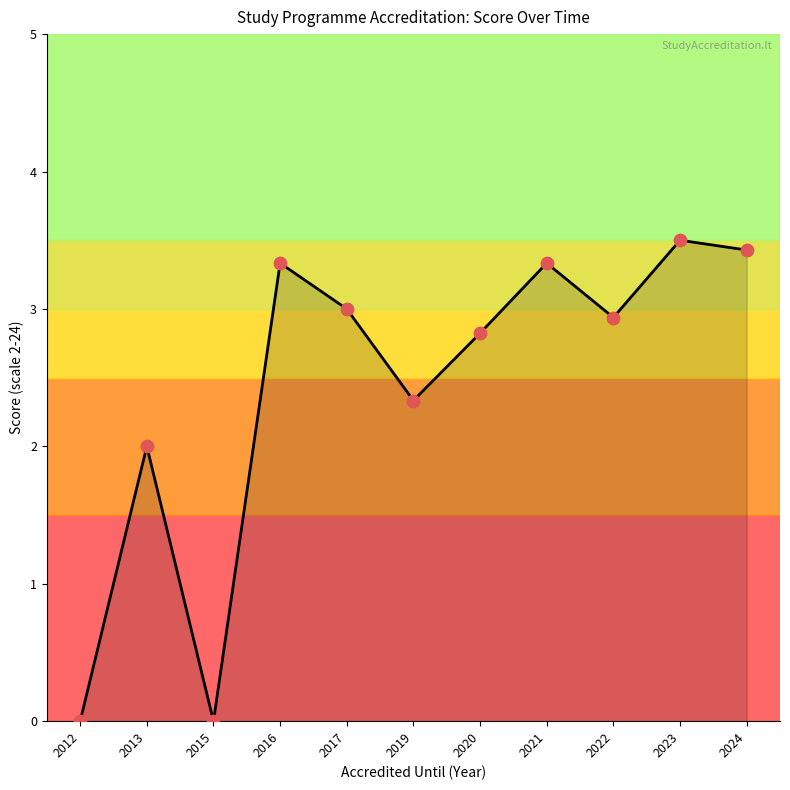

Which has a higher value, 2024 or 2021?

2024